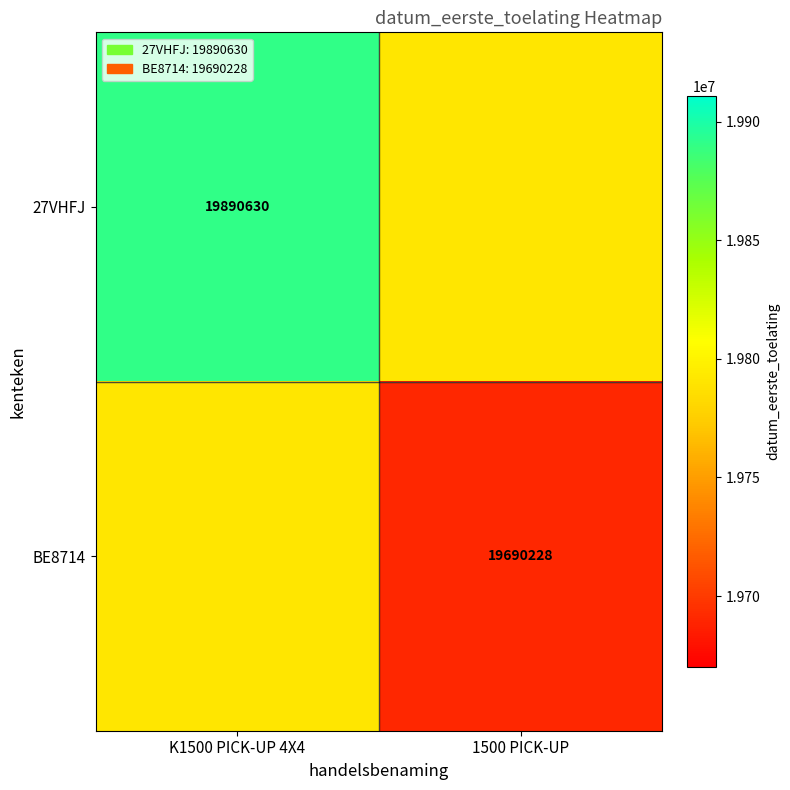

The value of 27VHFJ at K1500 PICK-UP 4X4 is 19890630. True or false?

True